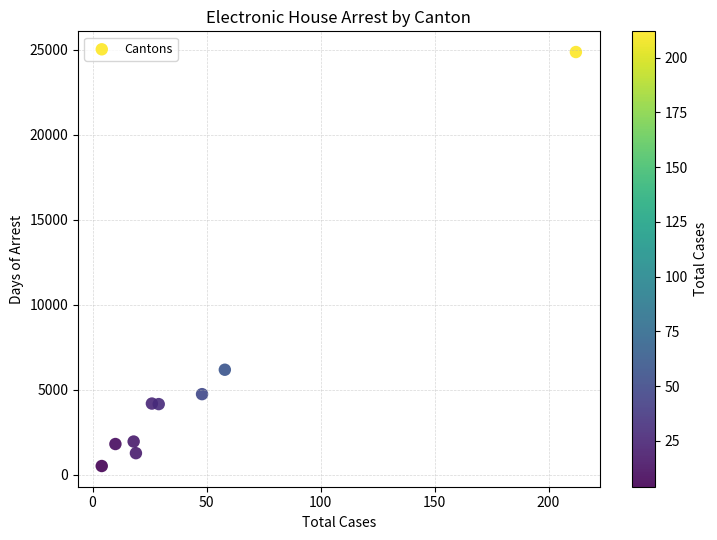

What Y value in the scatter plot is closest to 12698?

6186